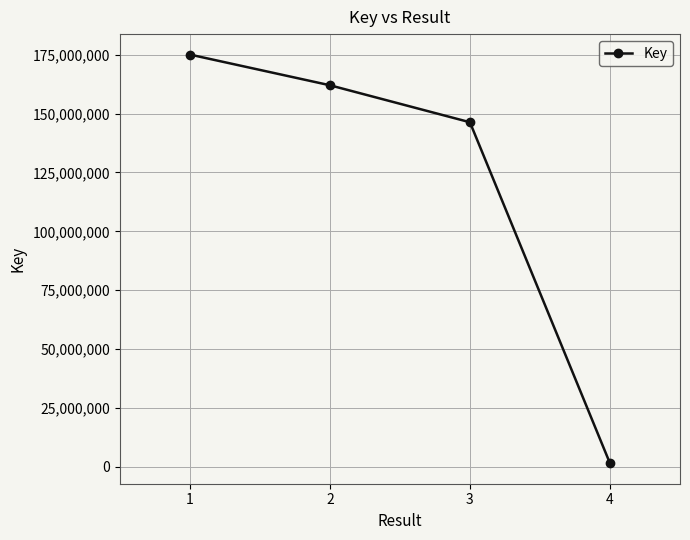

The value at 3 is 146343027. True or false?

True